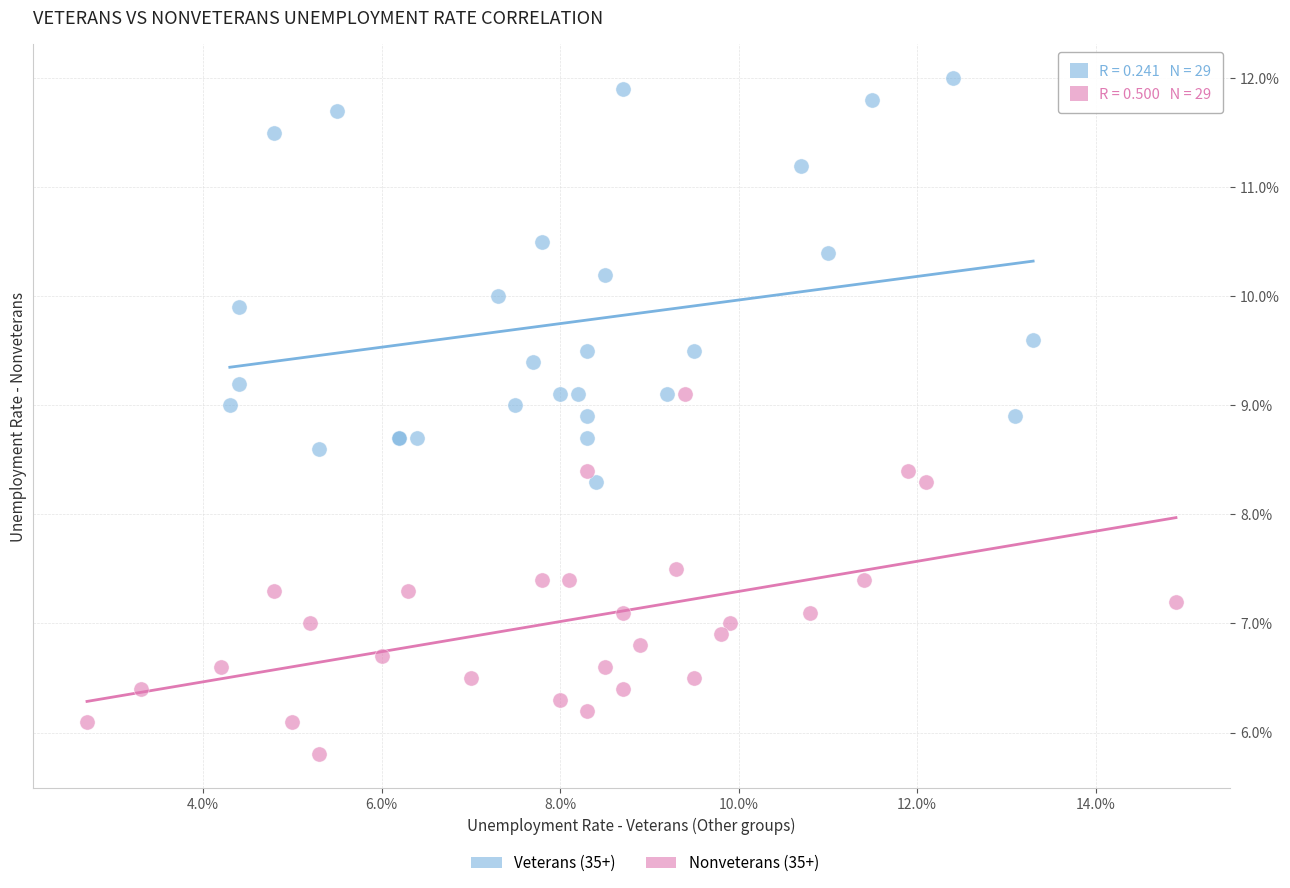

Which series has the widest spread of Y values?

Veterans (35+)